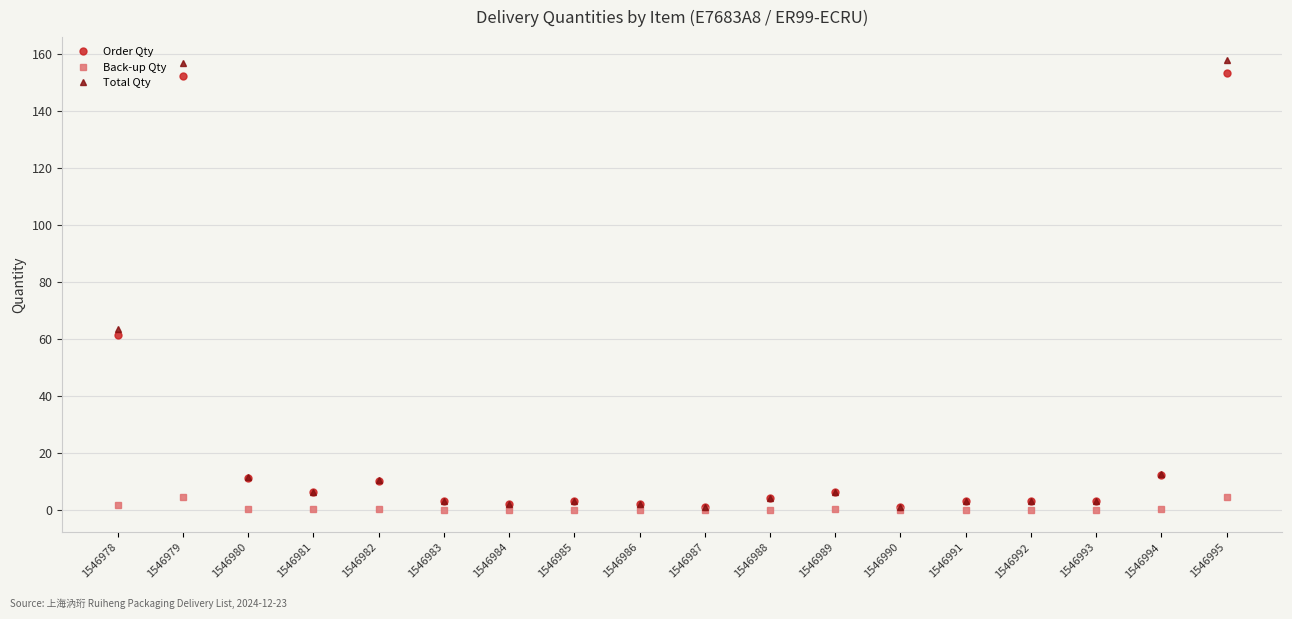

What is the value of the Total Qty point at the 4th from the left?

6.4